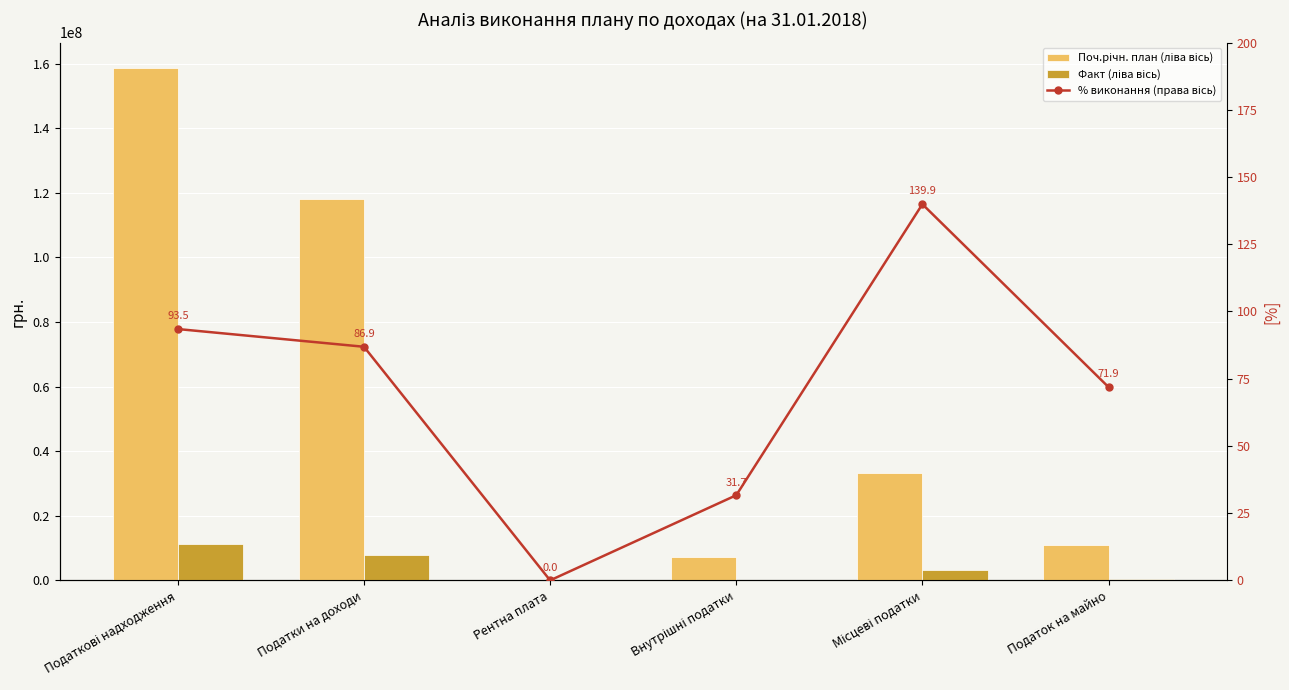

Which series has the largest total across all categories?

Поч.річн. план (ліва вісь)